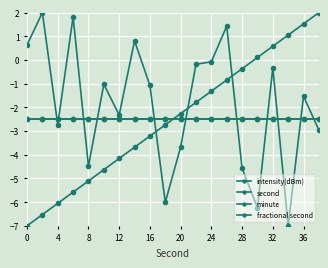

Does the chart have visible grid lines?

Yes